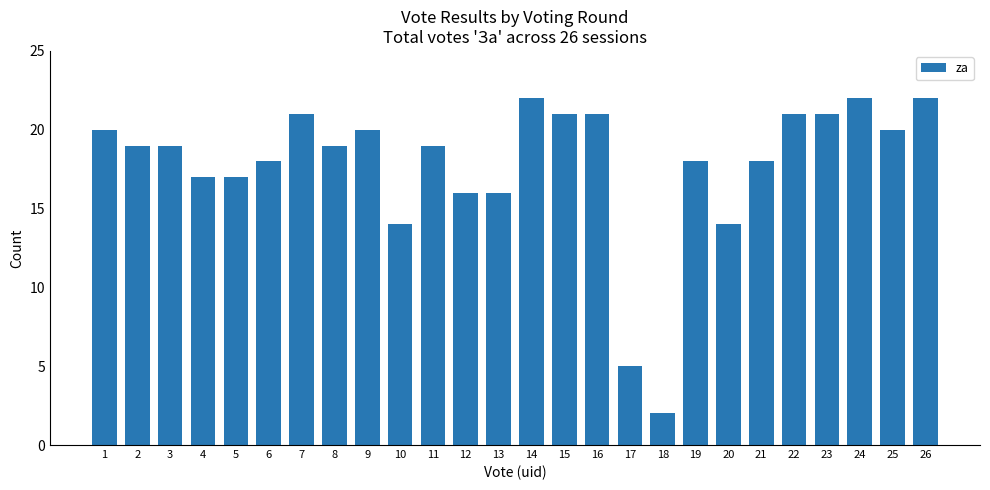

What is the value of the 9th bar from the left?

20